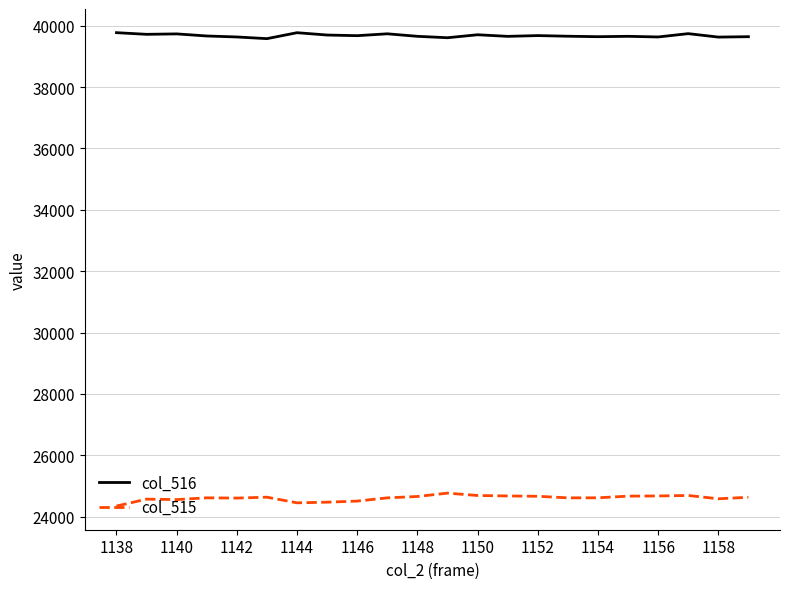

At how many categories does at least one series exceed 25171?

22